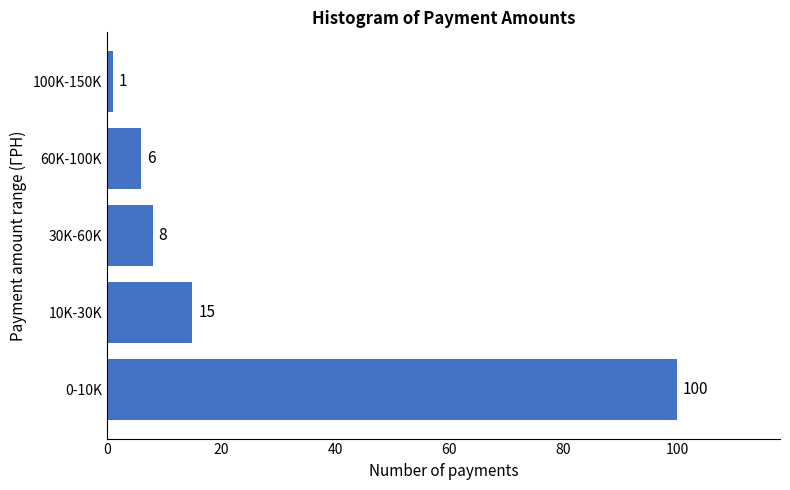

Reading bottom to top, what are all the values shown in this chart?

100	15	8	6	1